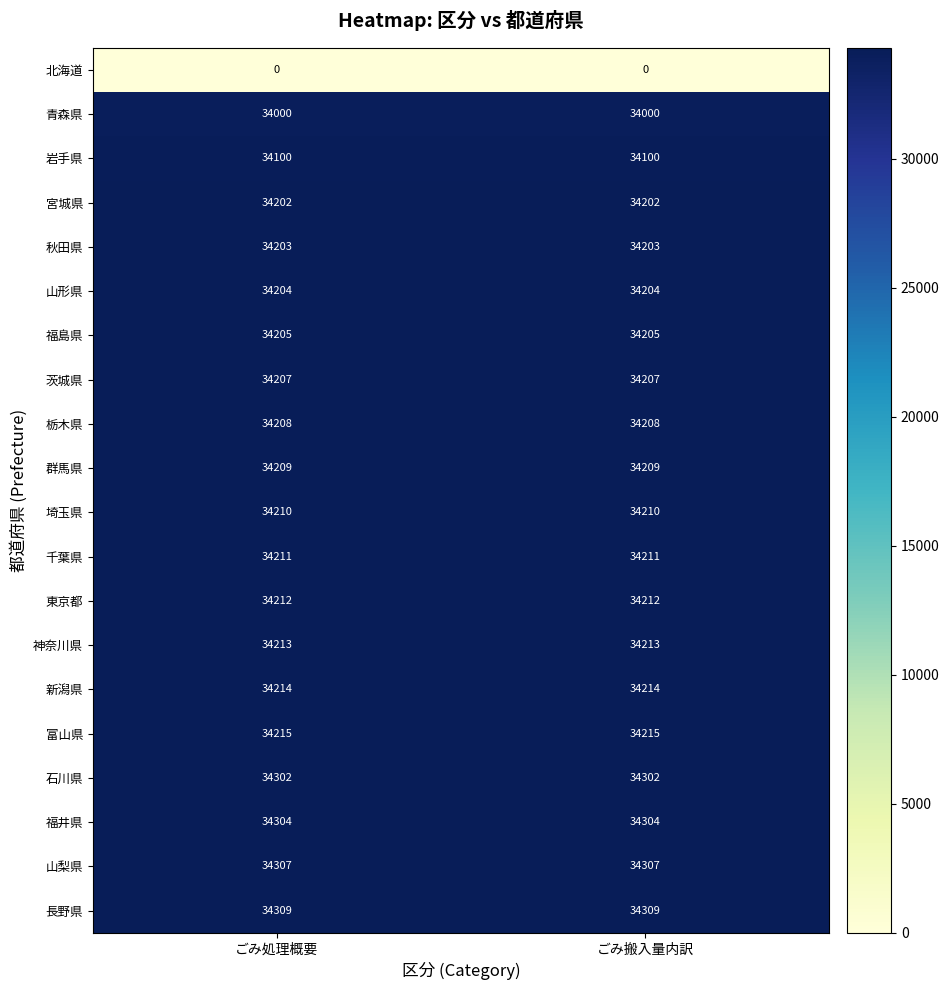

What is the difference between the highest and lowest values at ごみ搬入量内訳?

34309